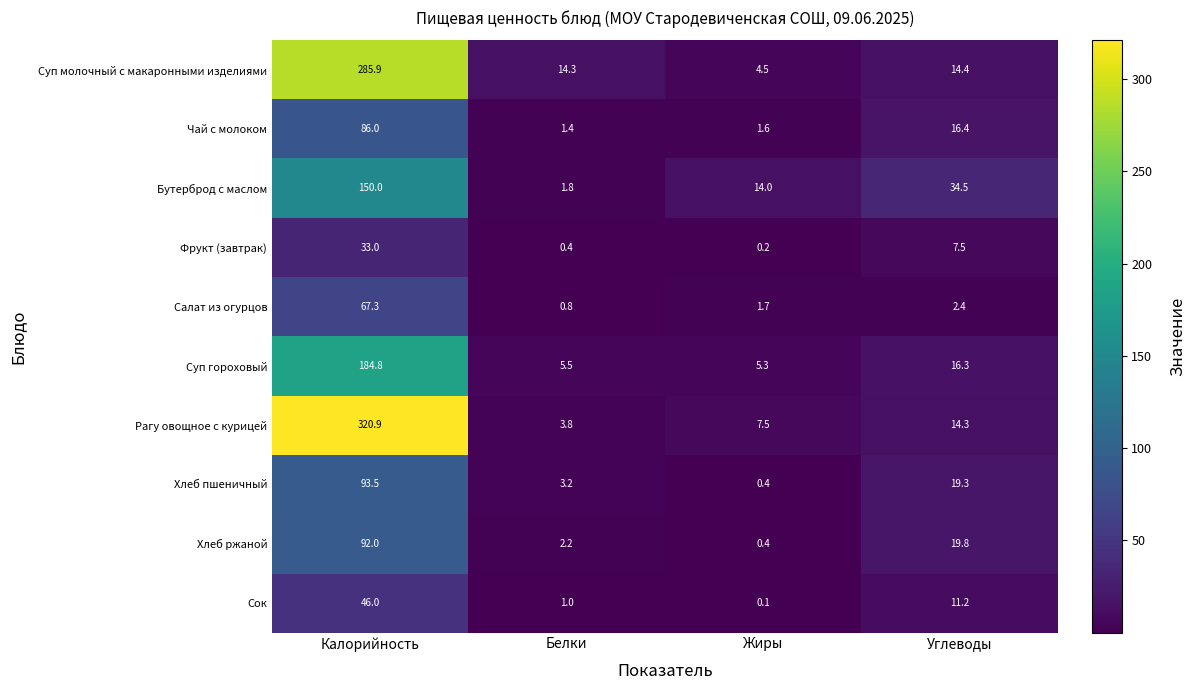

What is the smallest value displayed?

0.1